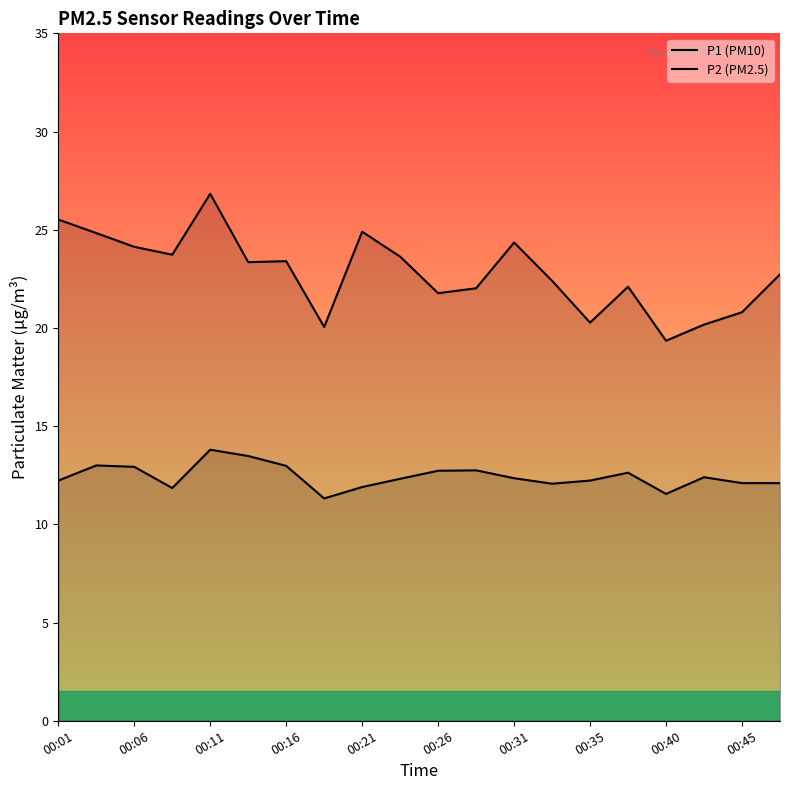

How many lines are shown in the chart?

2